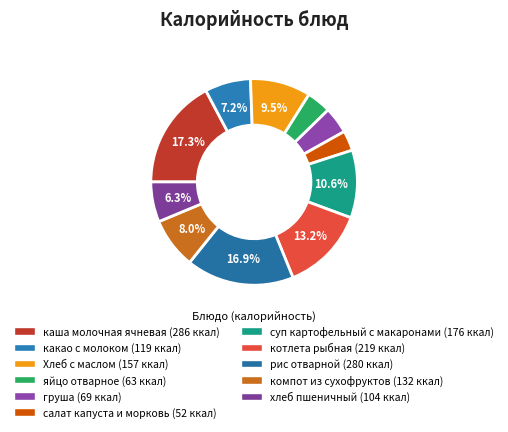

The рис отварной slice represents 17% of the pie. True or false?

True